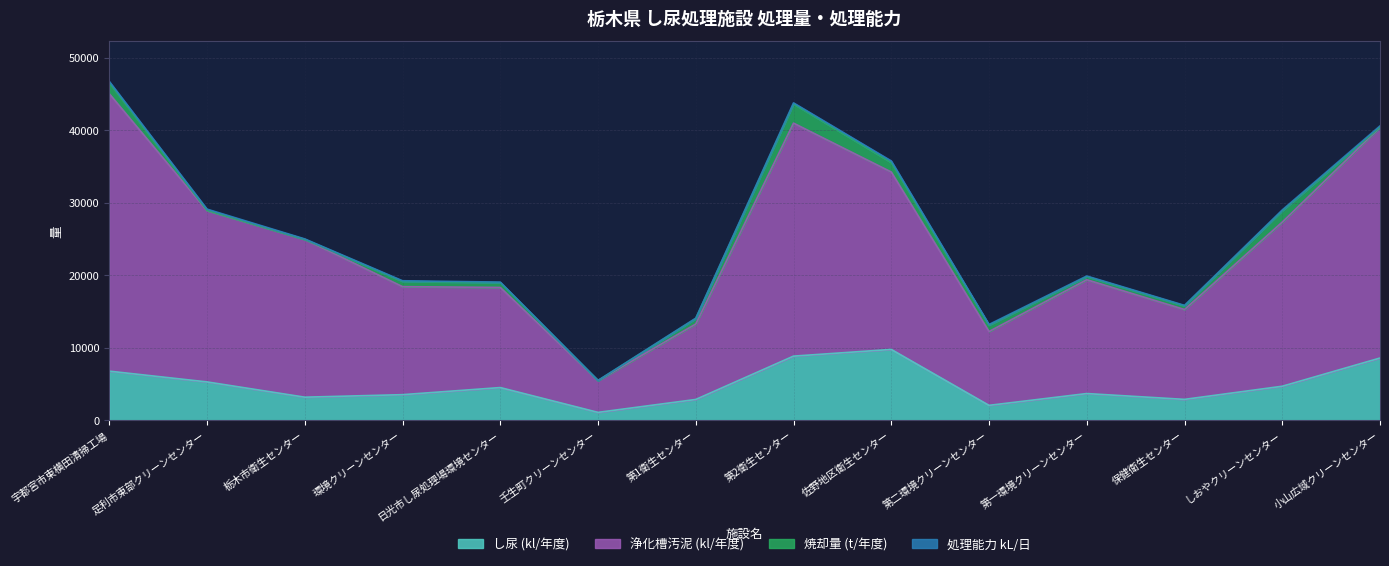

What is the smallest value displayed?

1072.0